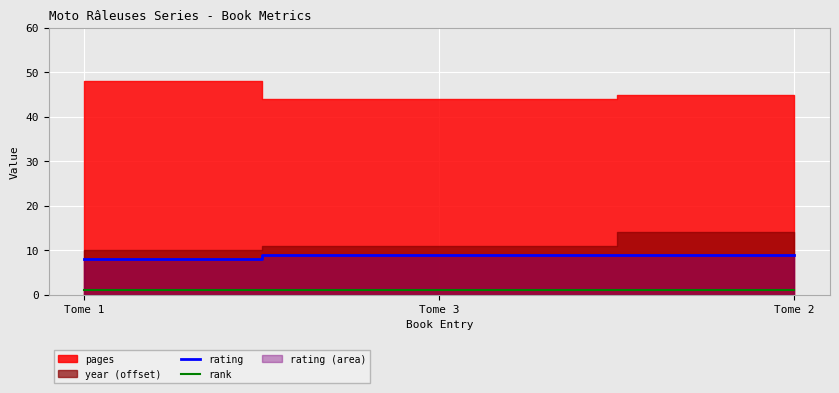

What is the maximum value for rating?

9